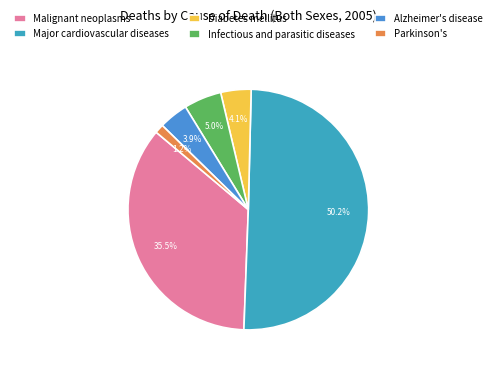

What is the largest slice in the pie chart?

Major cardiovascular diseases